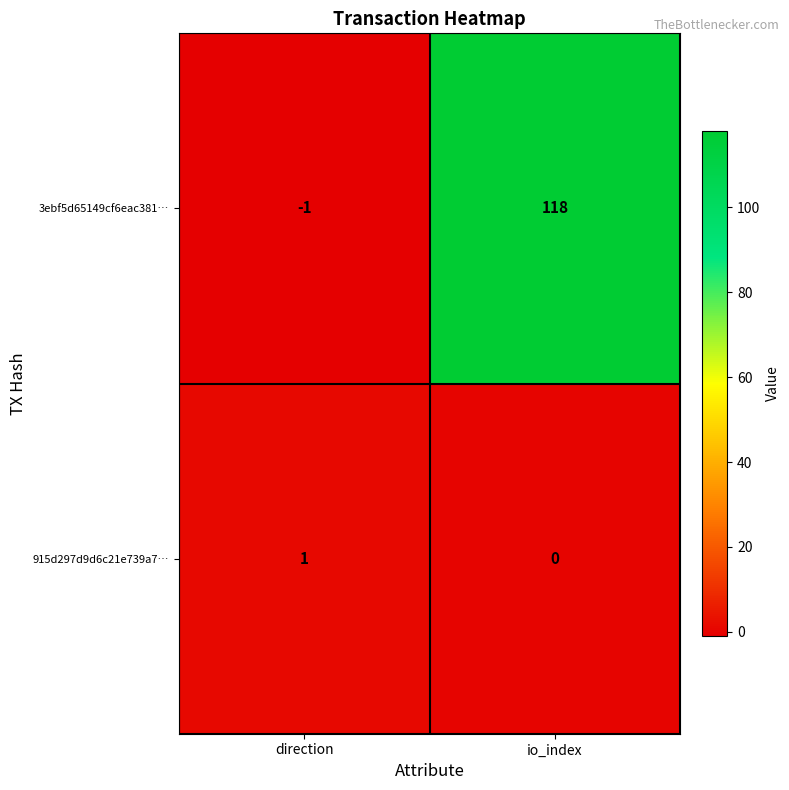

Reading left to right, what are all the values shown in this chart?

3ebf5d65149cf6eac381…: -1	118
915d297d9d6c21e739a7…: 1	0